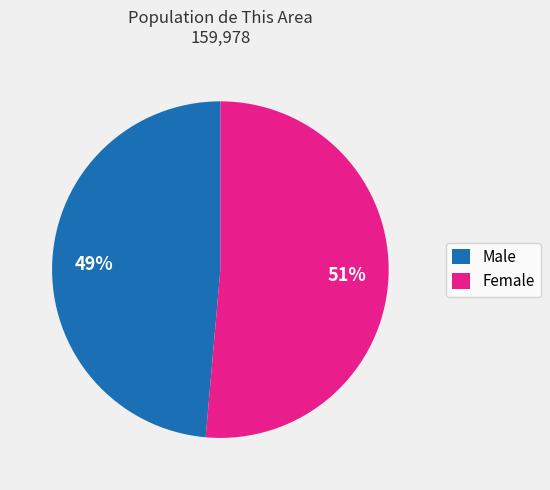

How many segments does this pie chart have?

2